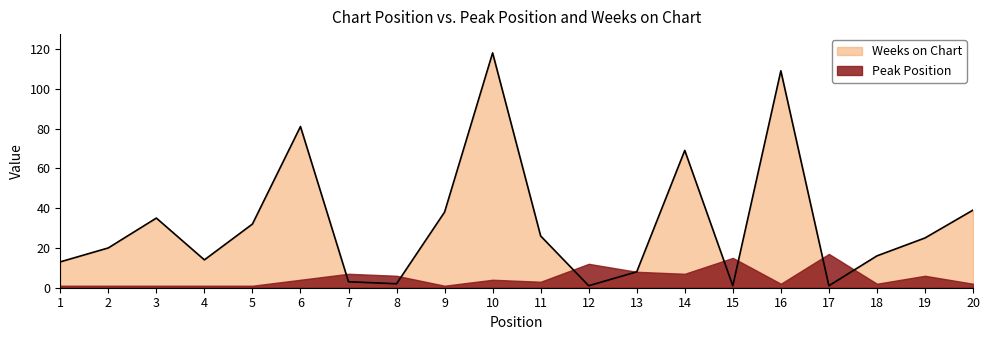

How many series are shown in this chart?

2